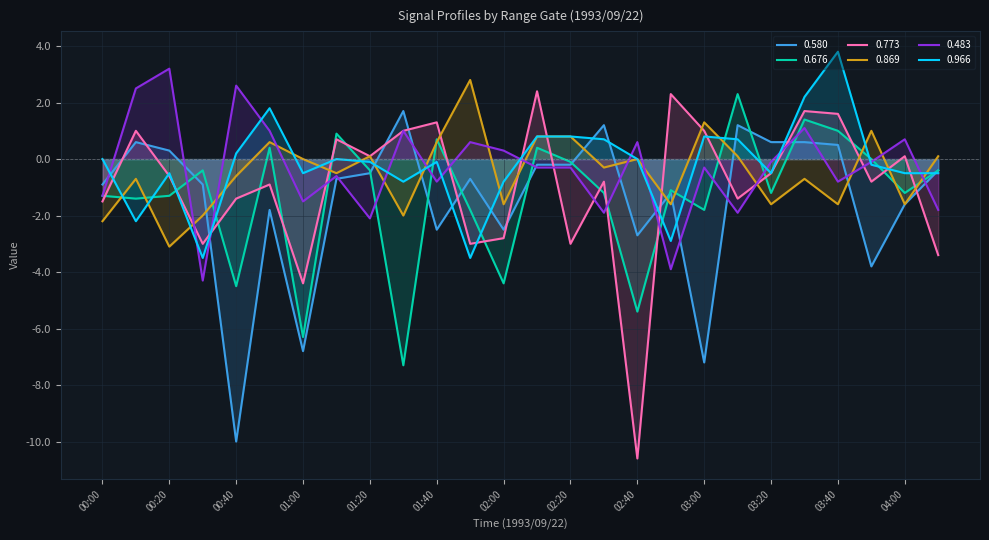

How many lines are shown in the chart?

6